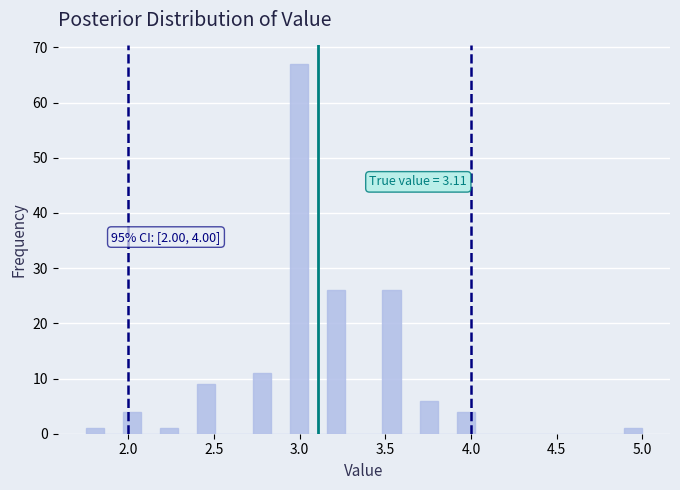

Read against the x-axis, roughly where is the centre of the tallest bar?

3.00